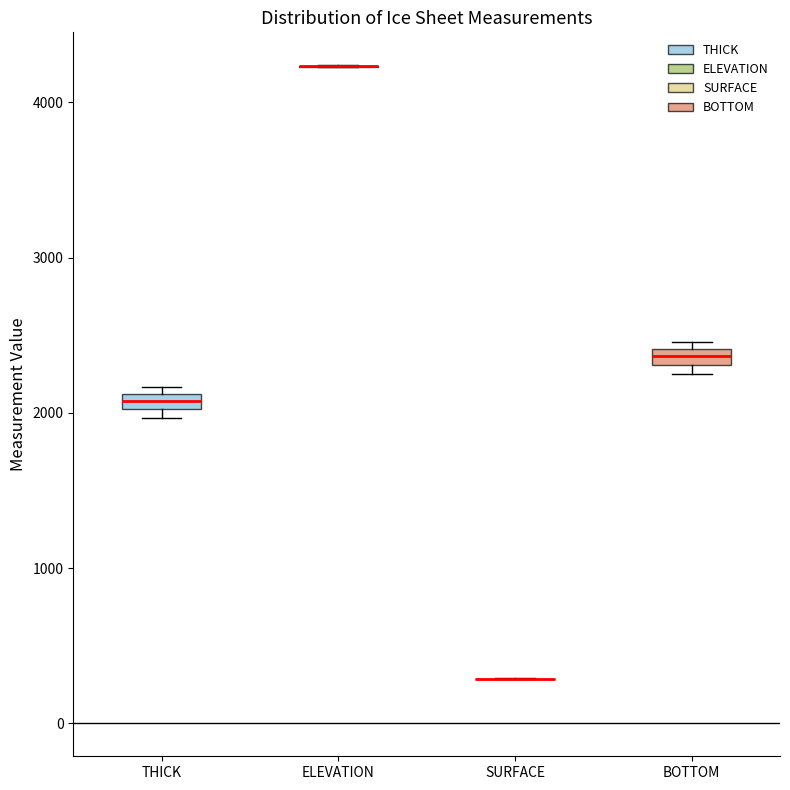

Where is the lower edge of the box for BOTTOM on the y-axis? The values are not printed on the chart, so give them approximately, as read against the axis.

2300